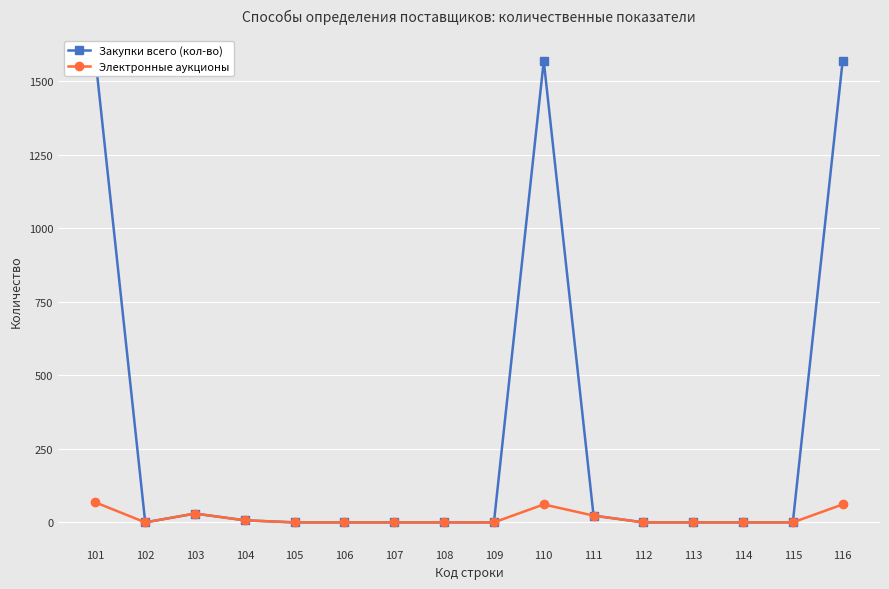

What is the average value of the Закупки всего (кол-во) series?

298